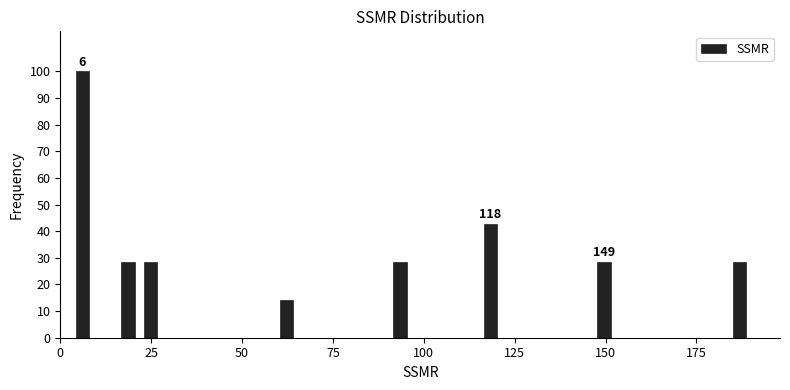

Read against the x-axis, roughly where is the centre of the tallest bar?

5